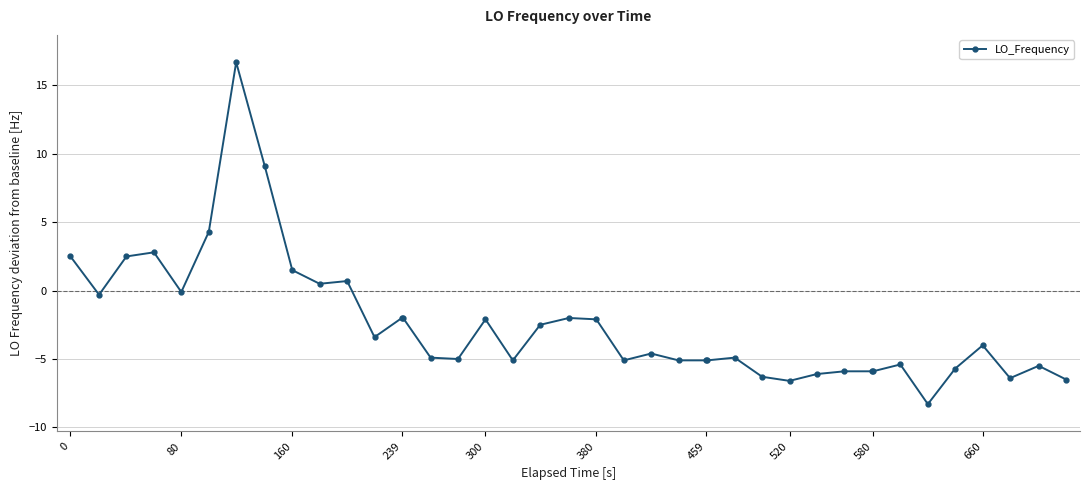

How many categories are shown in the chart?

40